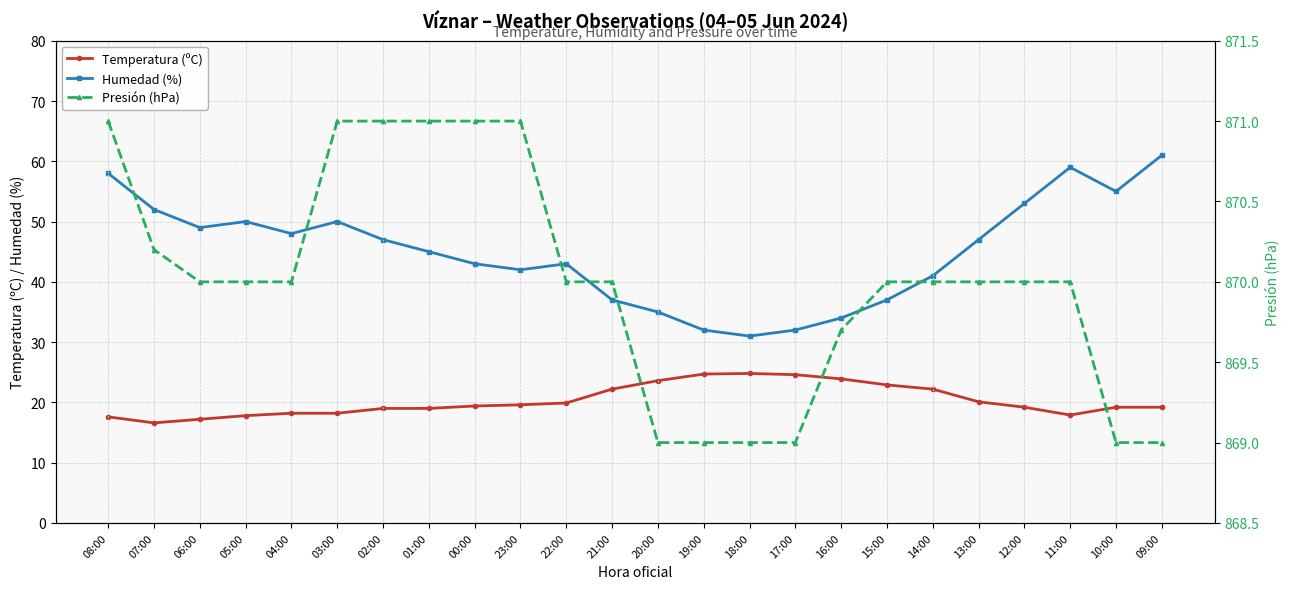

True or false: Temperatura (ºC) and Presión (hPa) cross at least once.

False